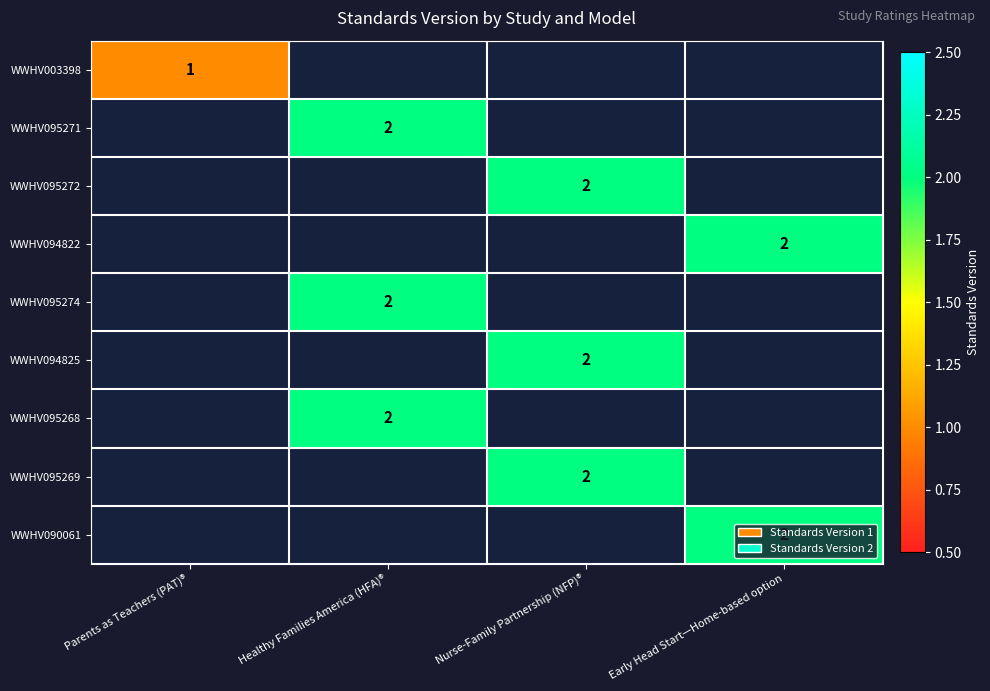

The value of WWHV095272 at Nurse-Family Partnership (NFP)® is 2. True or false?

True